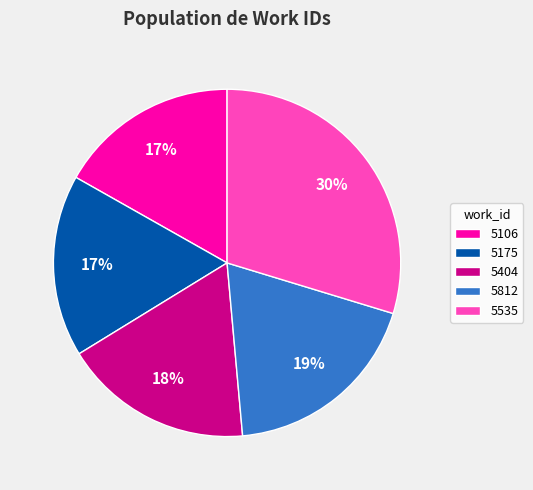

Does 5812 account for over 50% of the chart?

No